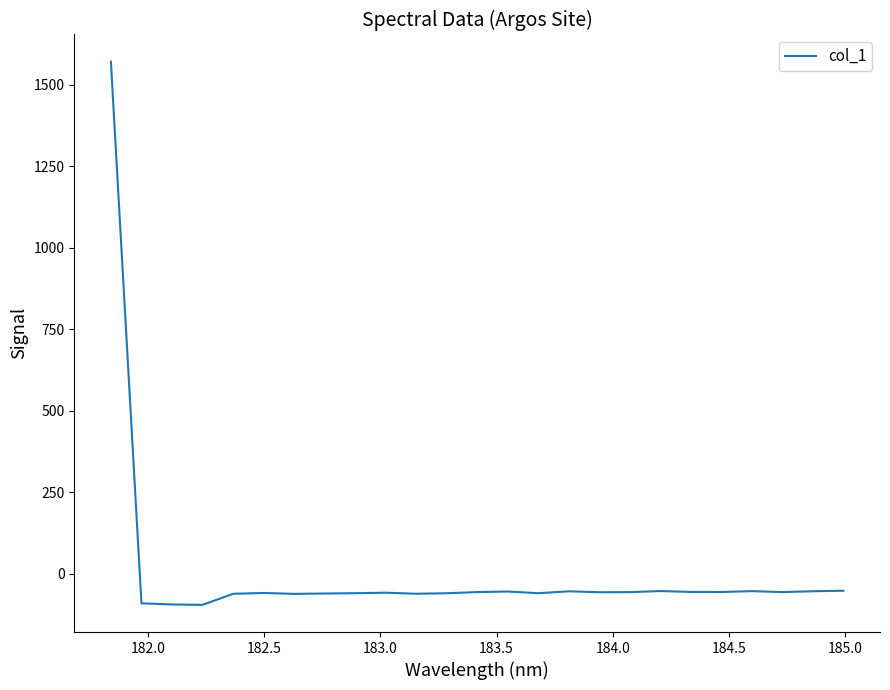

What is the greatest value displayed?

1570.7